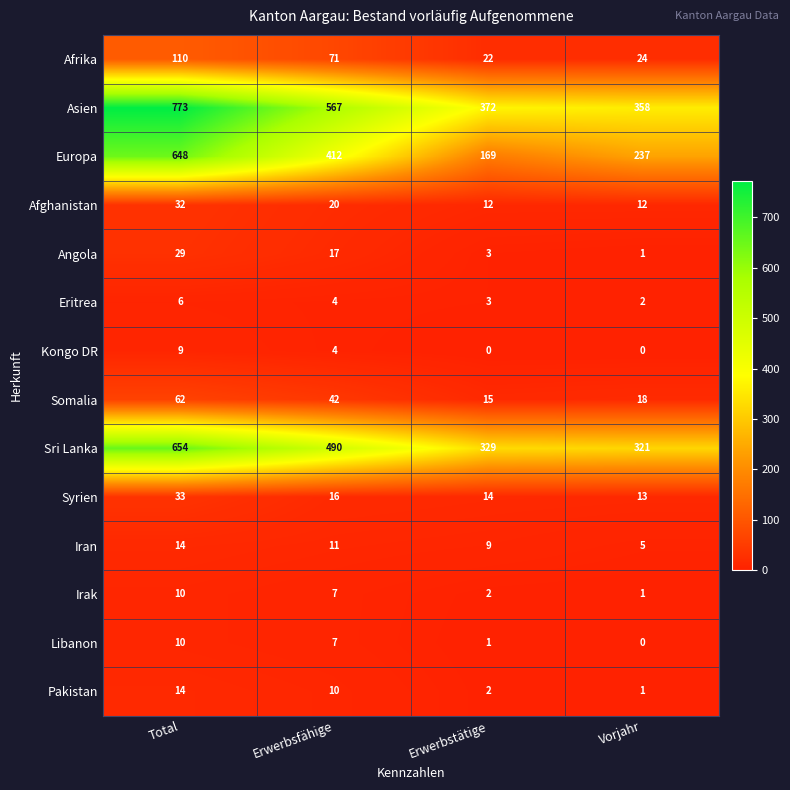

Between Erwerbstätige and Vorjahr, which series saw the biggest shift?

Europa